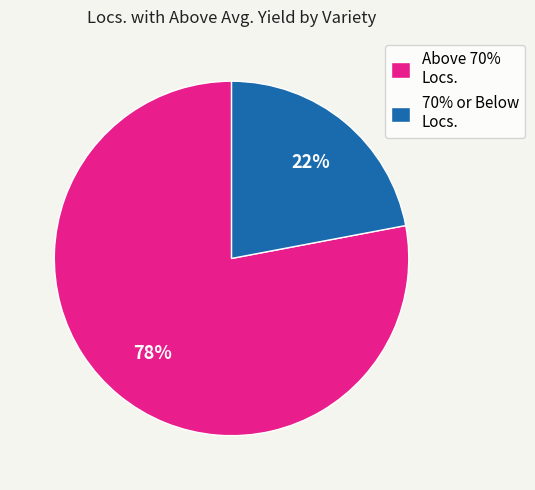

Is there any slice that represents more than half of the pie?

Yes